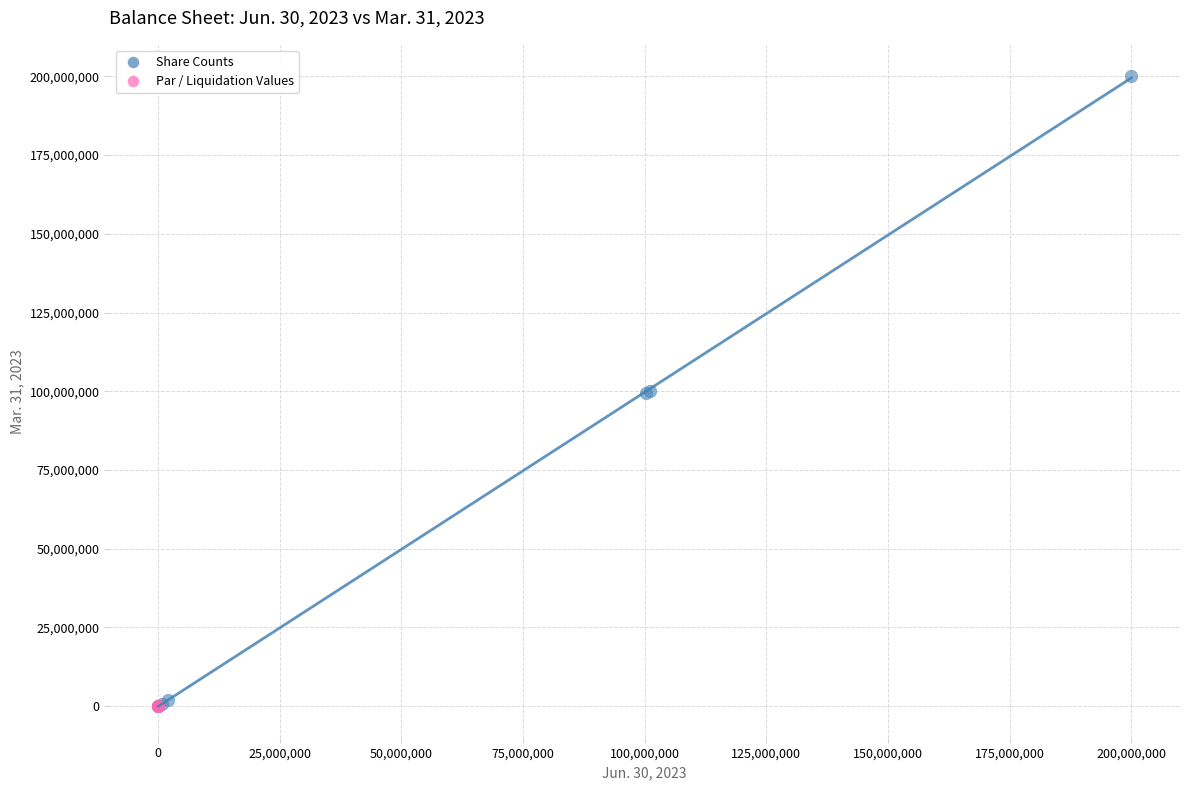

Which series reaches the maximum Y coordinate?

Share Counts